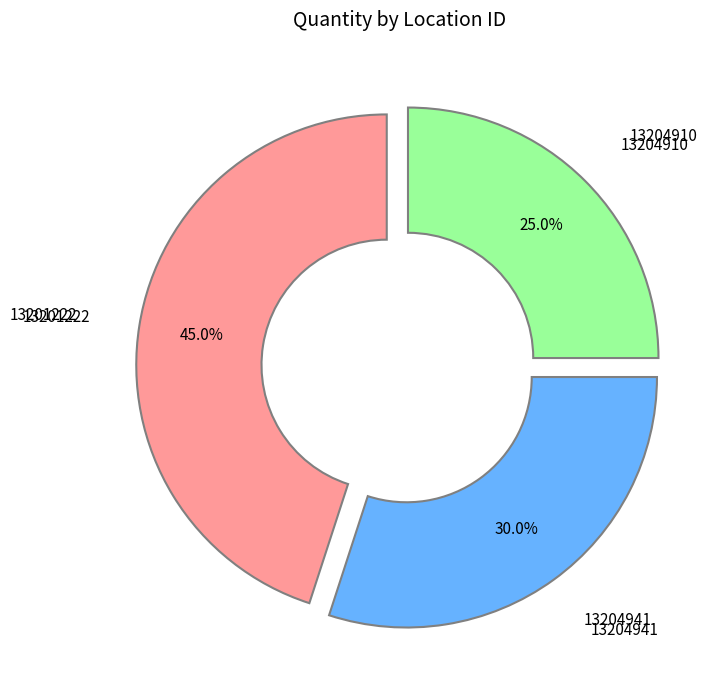

To the nearest percent, what percentage of the pie is 13201222?

45%